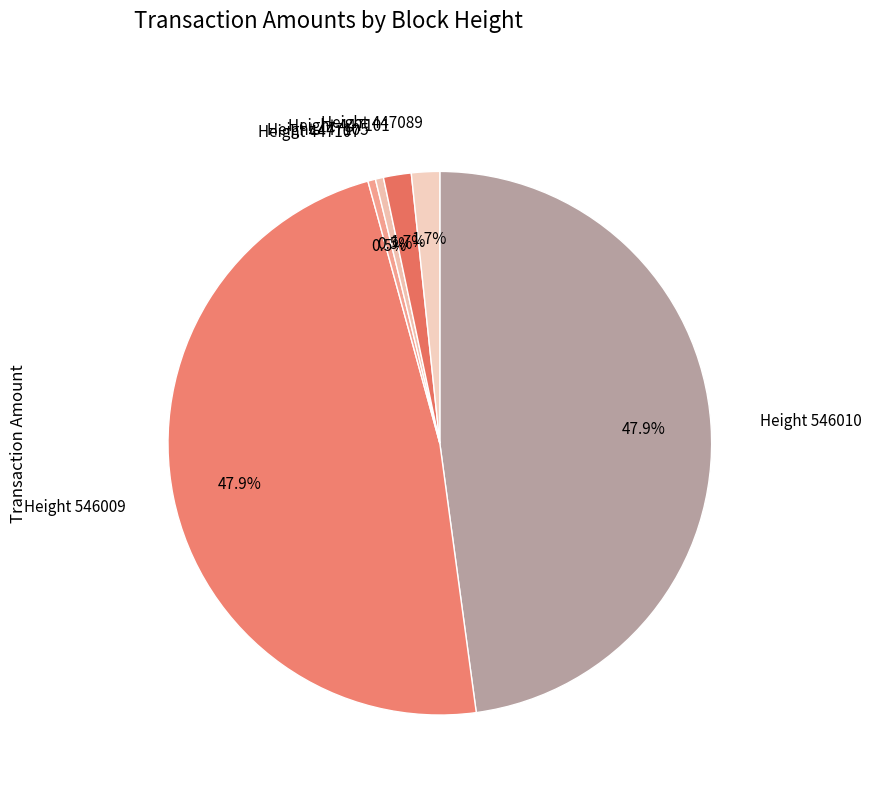

Does any single category account for the majority?

No